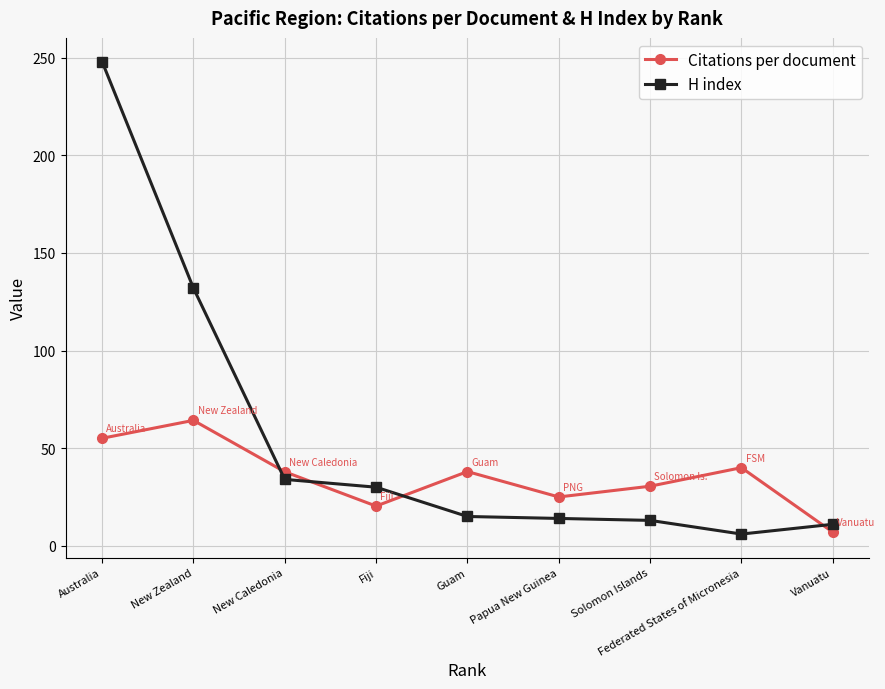

At which category does Citations per document reach its first local valley?

Fiji